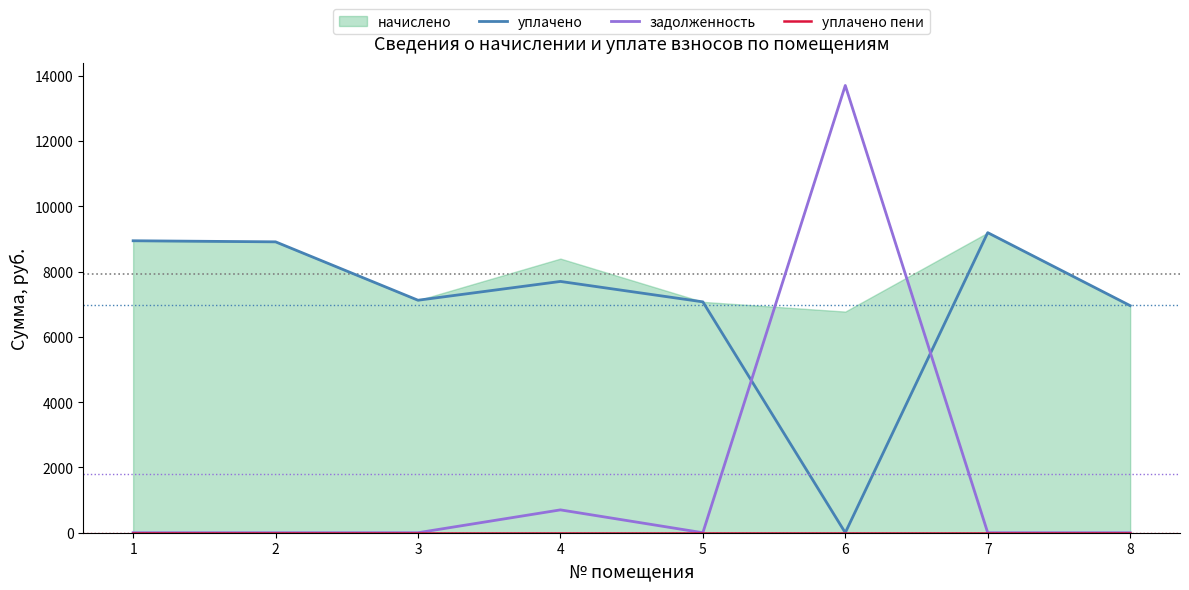

The value of уплачено at 7 is 9190.8. True or false?

True